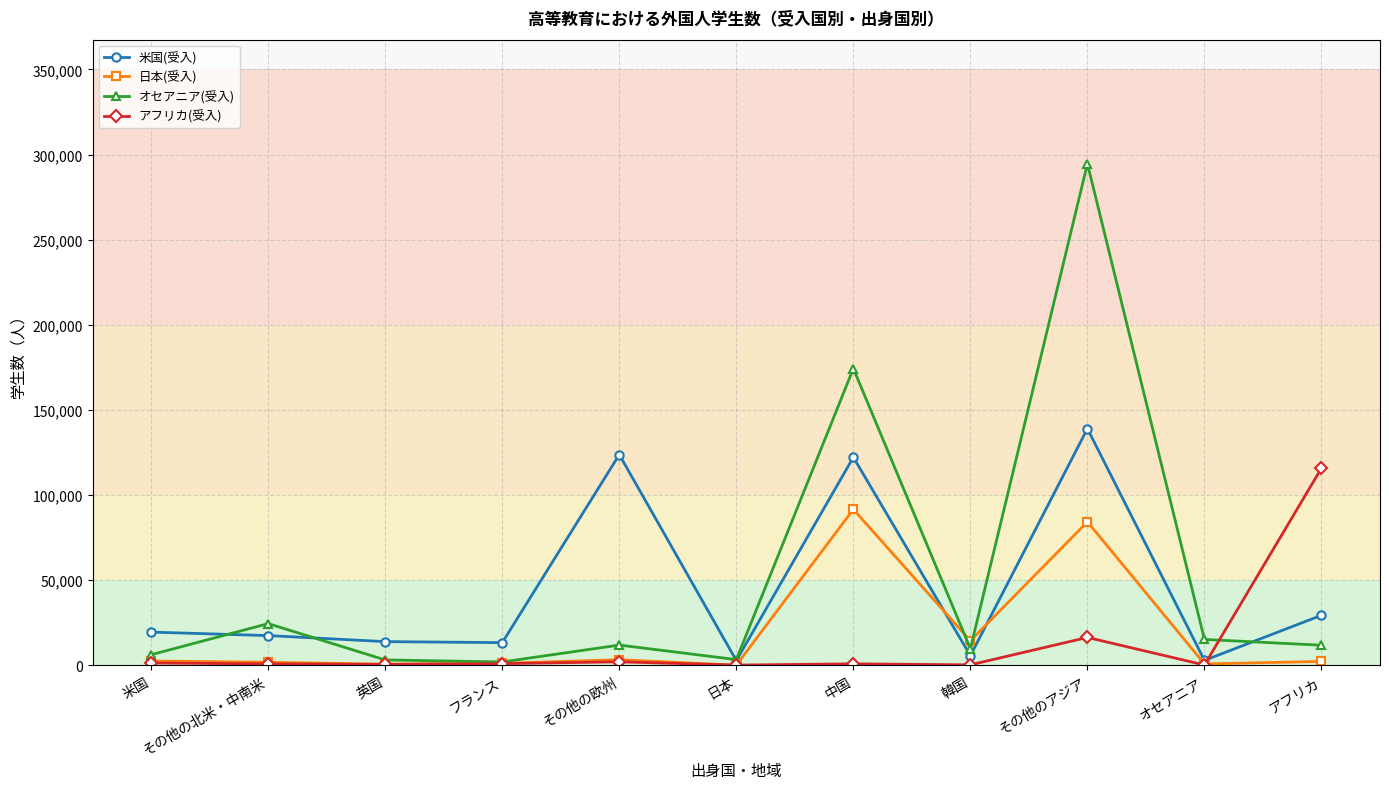

True or false: 日本(受入) has more than 0 points higher than both neighbors.

True